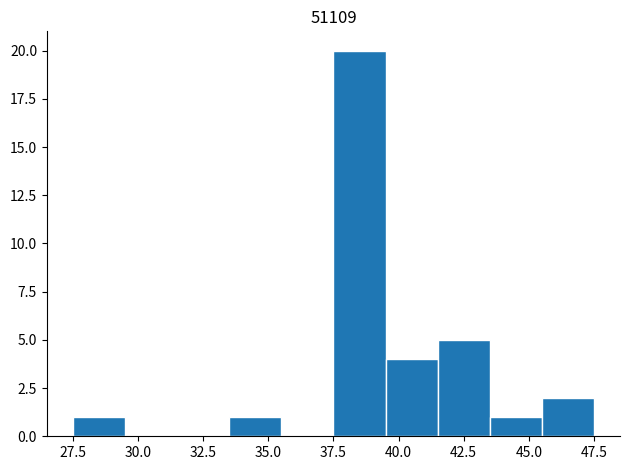

Which range on the x-axis has the tallest bar?

37.5 to 39.5